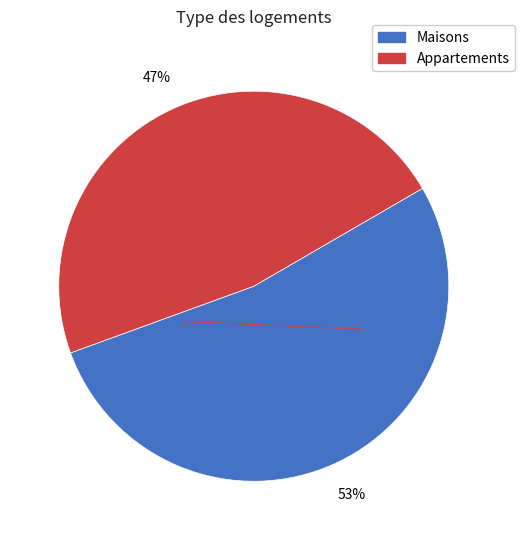

Is there a majority slice in this chart?

Yes